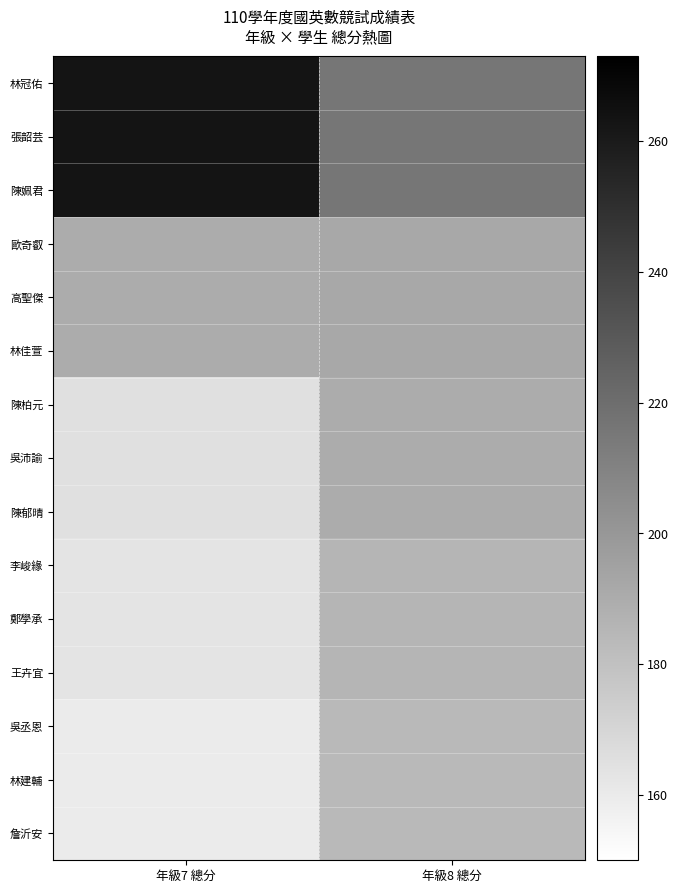

Reading left to right, transcribe all the data shown in this chart.

林冠佑: 年級7 總分=263	年級8 總分=216
張韶芸: 年級7 總分=263	年級8 總分=216
陳姵君: 年級7 總分=263	年級8 總分=216
歐奇叡: 年級7 總分=190	年級8 總分=192
高聖傑: 年級7 總分=190	年級8 總分=192
林佳萱: 年級7 總分=190	年級8 總分=192
陳柏元: 年級7 總分=165	年級8 總分=190
吳沛諭: 年級7 總分=165	年級8 總分=190
陳郁晴: 年級7 總分=165	年級8 總分=190
李峻緣: 年級7 總分=163	年級8 總分=186
鄭學承: 年級7 總分=163	年級8 總分=186
王卉宜: 年級7 總分=163	年級8 總分=186
吳丞恩: 年級7 總分=160	年級8 總分=184
林建輔: 年級7 總分=160	年級8 總分=184
詹沂安: 年級7 總分=160	年級8 總分=184